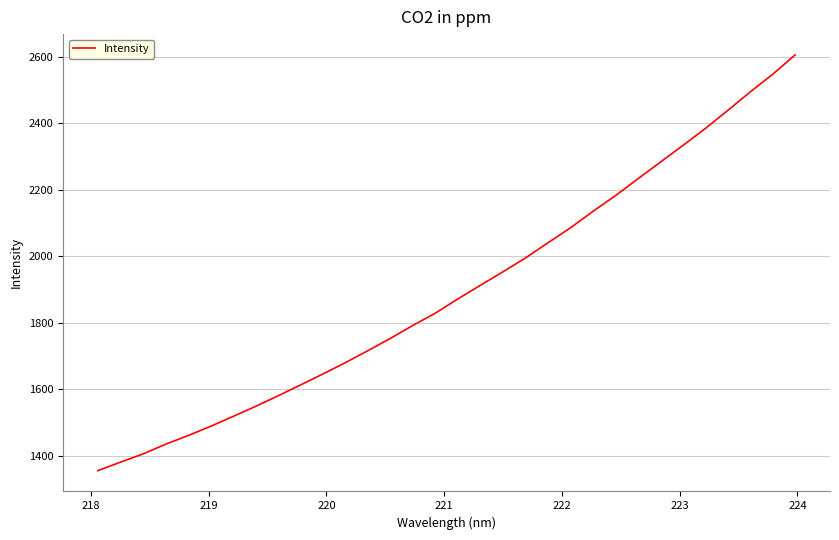

What is the maximum value shown in the chart?

2605.6